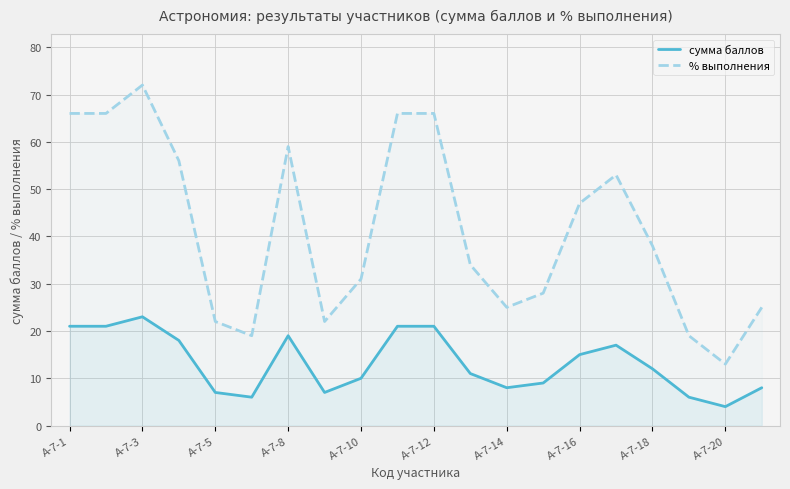

Which category has the highest value in the % выполнения series?

А-7-3